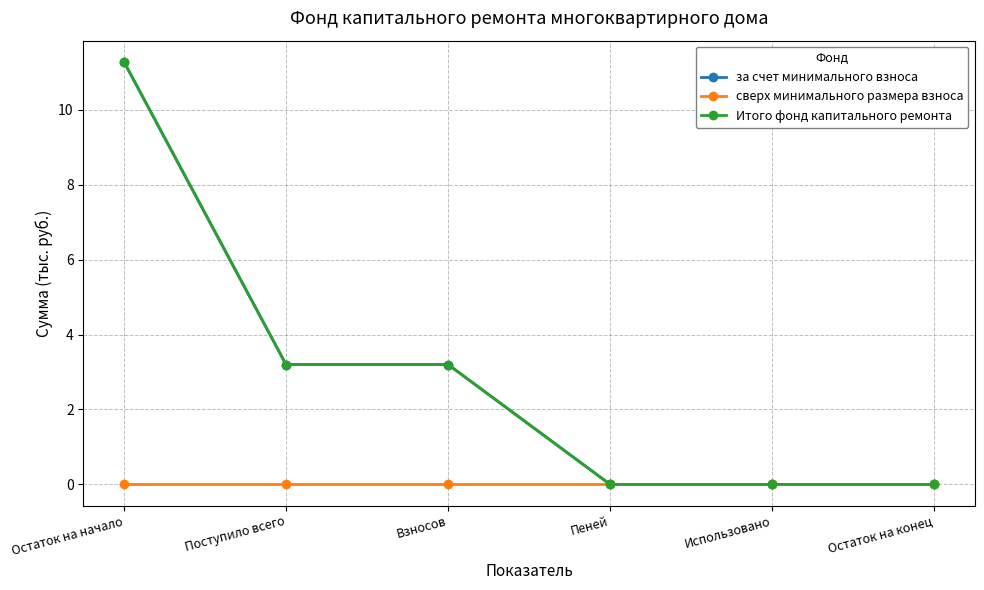

True or false: за счет минимального взноса and сверх минимального размера взноса intersect in this chart.

False